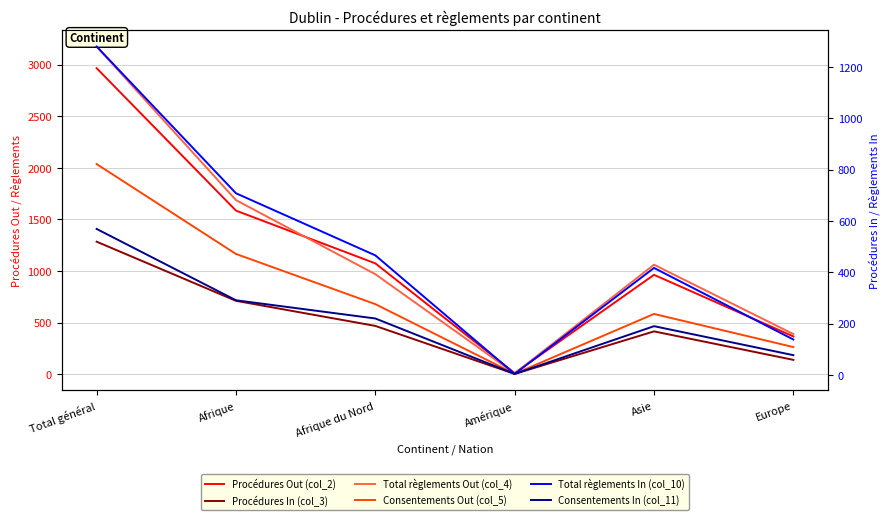

What is the label of the 4th point from the left?

Amérique